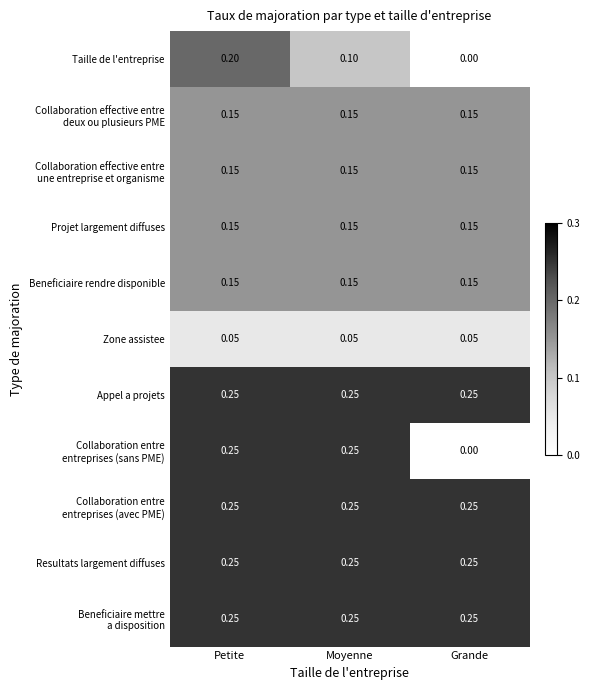

At which category is the sum across all series the highest?

Petite